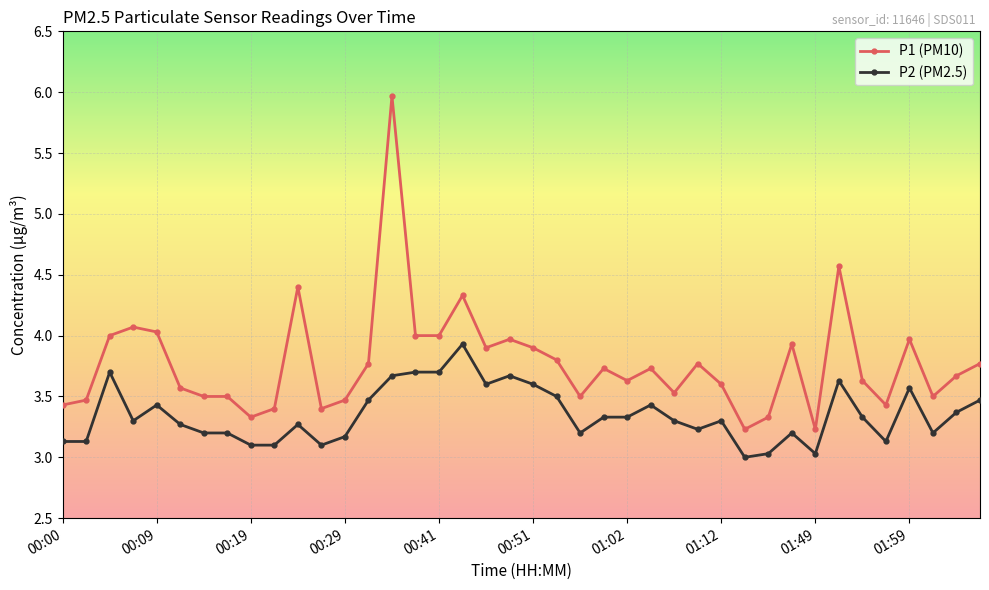

True or false: P1 (PM10) has more than 2 interior local peaks.

True